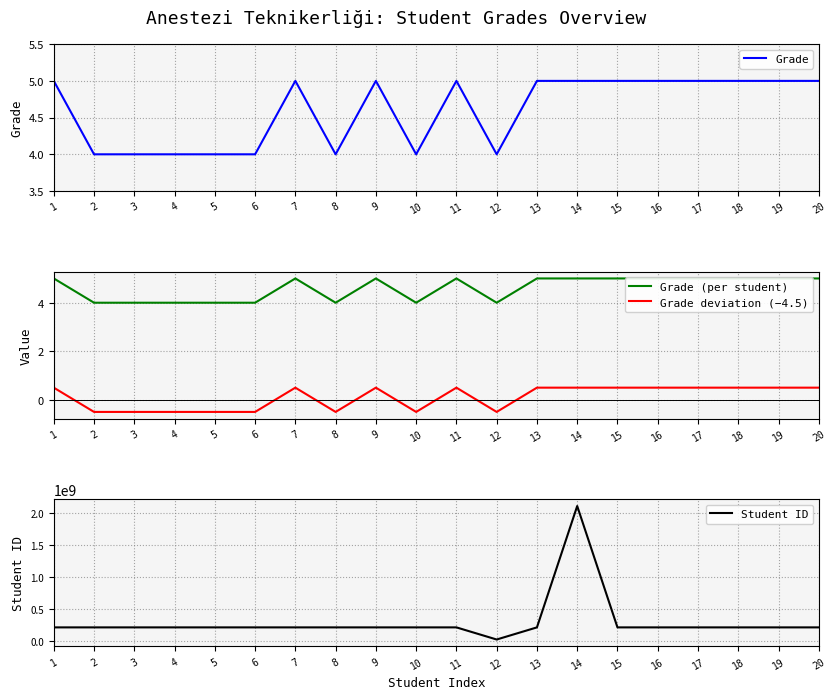

What is the value of the Student ID point at the 18th from the left?

211202018.0